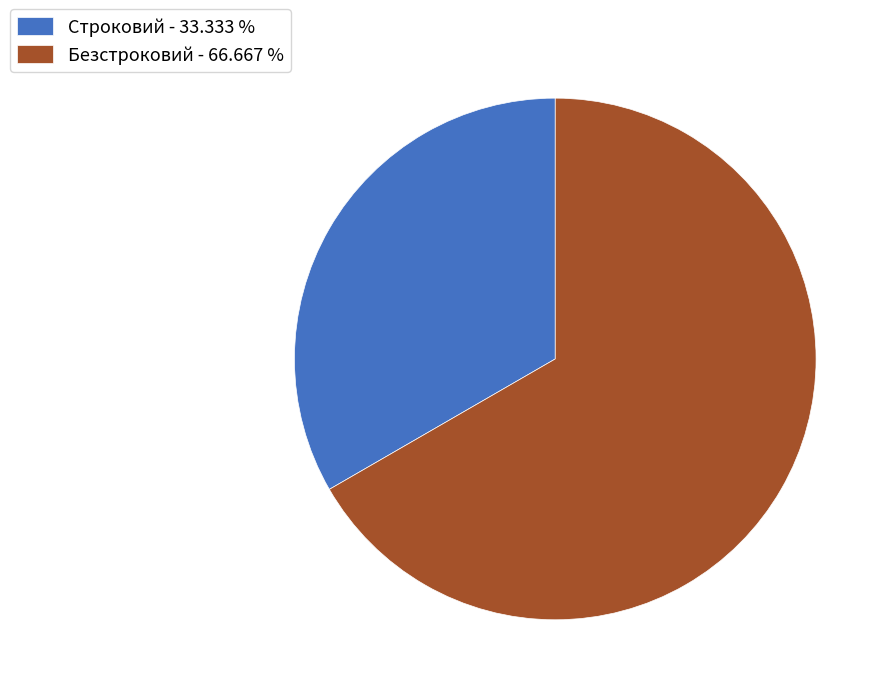

Between Безстроковий and Строковий, which is larger?

Безстроковий